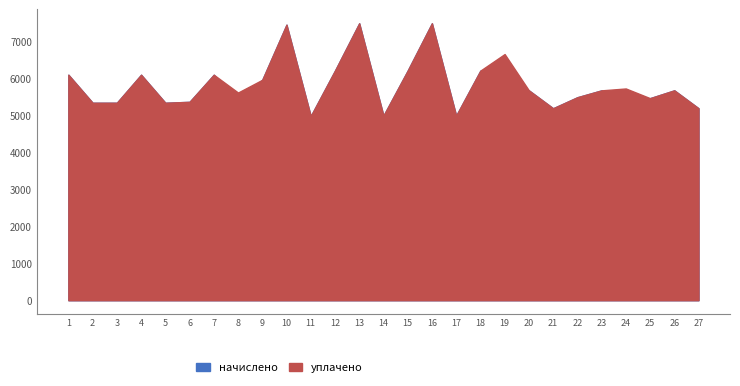

What value does the начислено series have at 16?

7489.4